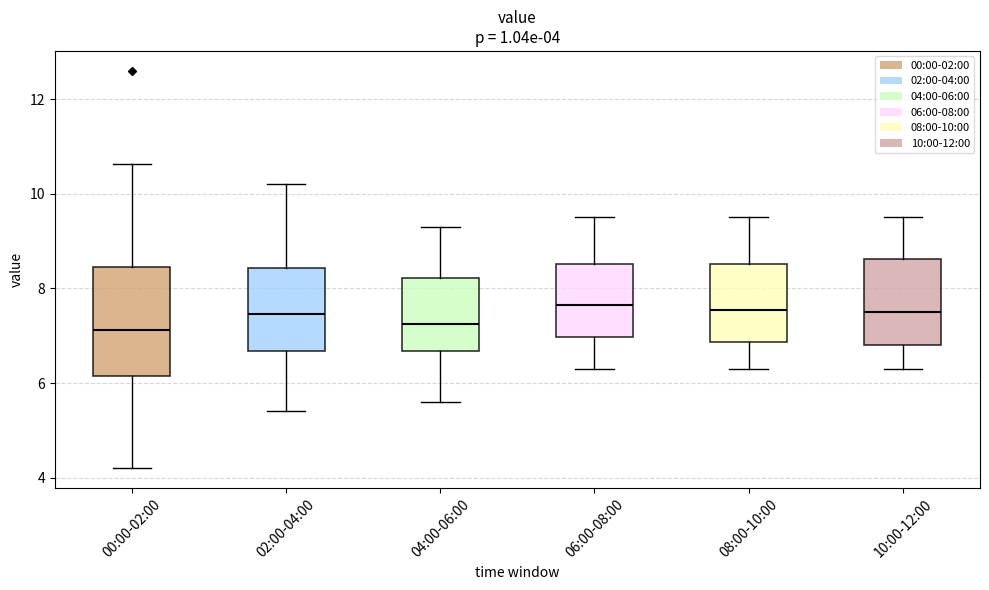

Comparing the boxes themselves (not the whiskers), which one is the tallest?

00:00-02:00